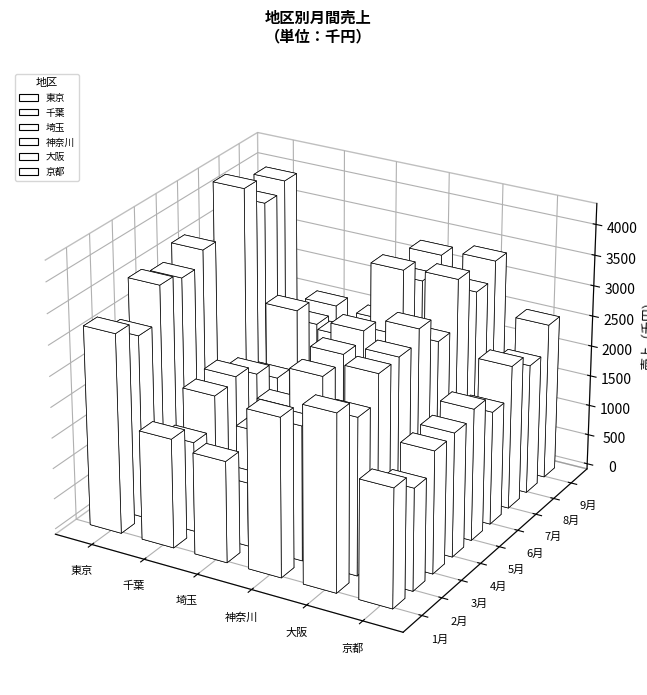

Reading right to left, extract all data points from this chart.

東京: 9月=3960	8月=3800	7月=4250	6月=3030	5月=3680	4月=3450	3月=3560	2月=2980	1月=3250
千葉: 9月=2050	8月=1970	7月=2430	6月=1540	5月=1850	4月=2050	3月=1980	2月=1469	1月=1780
埼玉: 9月=2010	8月=1750	7月=2200	6月=1140	5月=1350	4月=1780	3月=1580	2月=1040	1月=1650
神奈川: 9月=3300	8月=3100	7月=3500	6月=2550	5月=2980	4月=2840	3月=2730	2月=2190	1月=2580
大阪: 9月=3400	8月=3120	7月=3550	6月=2780	5月=3220	4月=3010	3月=2990	2月=2550	1月=2870
京都: 9月=2550	8月=2120	7月=2350	6月=1850	5月=2150	4月=2020	3月=1990	2月=1660	1月=1930